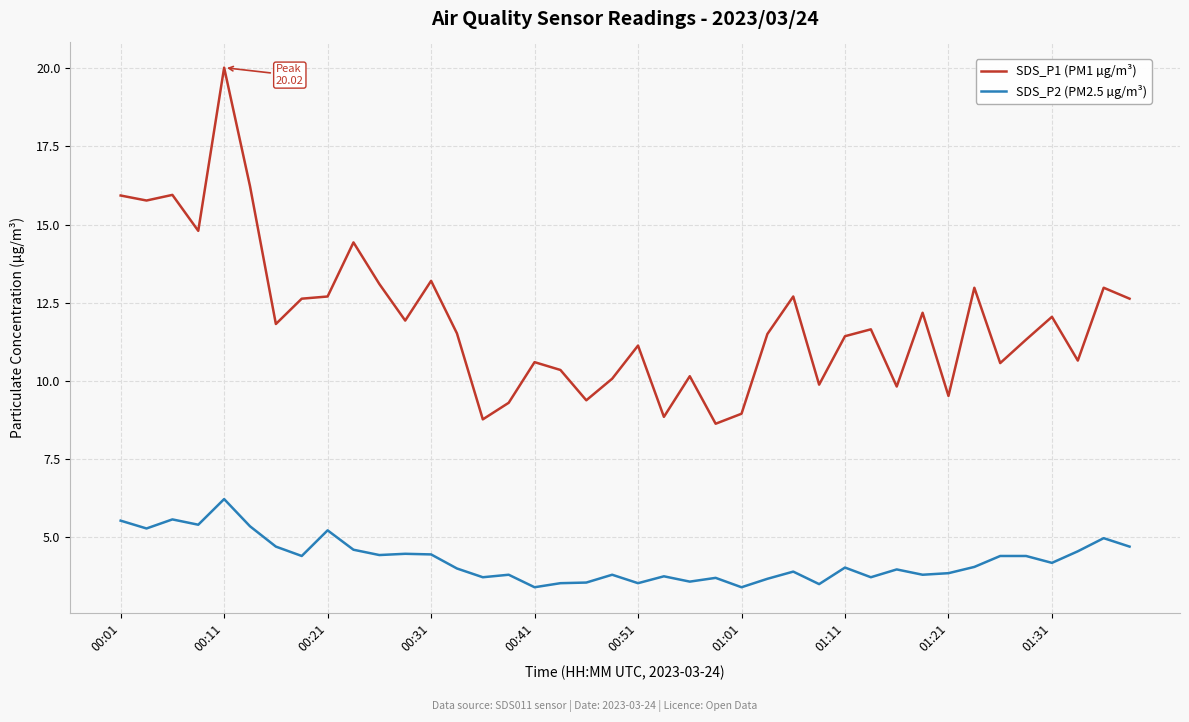

What is the difference between the second highest and minimum values in the SDS_P1 (PM1 µg/m³) series?

7.6